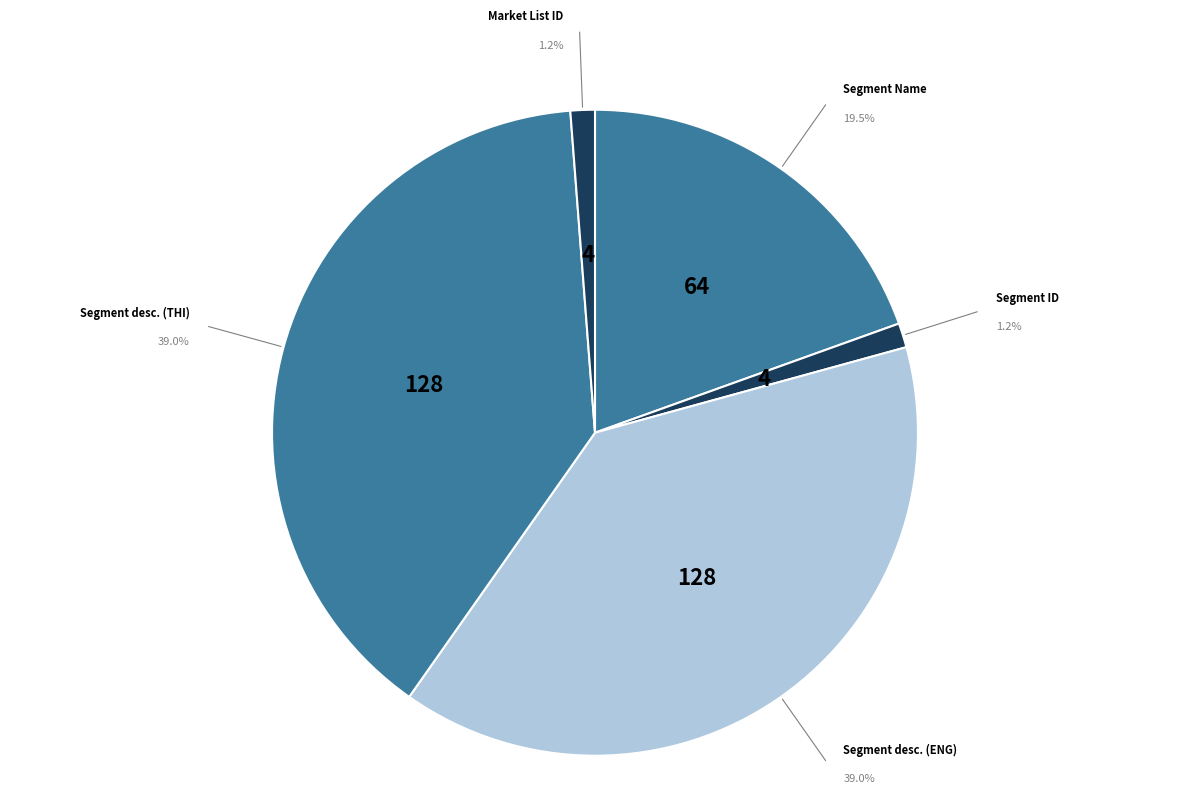

True or false: Decimal Point of Tick size accounts for 1% of the total.

False